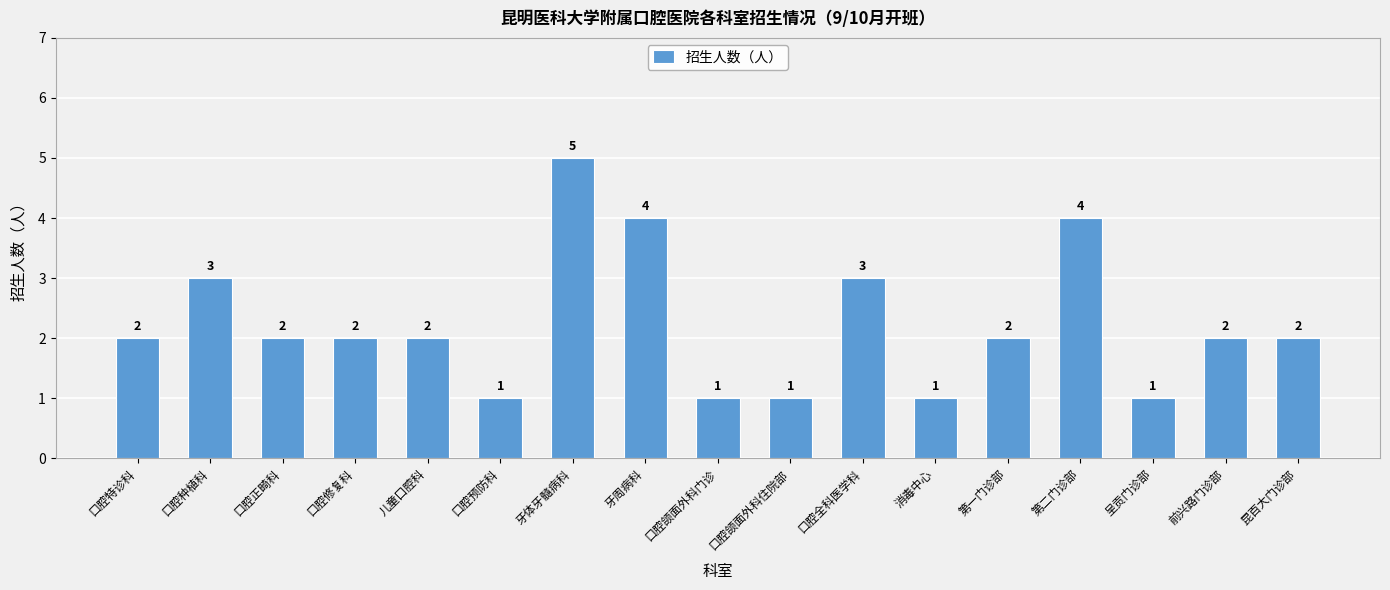

The chart shows a value of 2 at 前兴路门诊部. True or false?

True